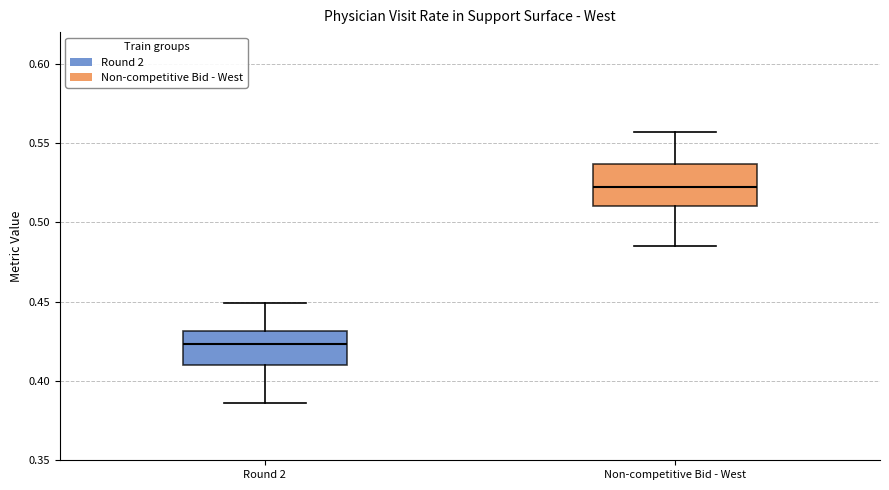

Reading left to right, transcribe this box plot: for each box, give where its median line is, the range the box spans, and where its two whiskers end, as read against the y-axis. The values are not printed on the chart, so give them approximately, as read against the axis.

Round 2: median 0.425, box 0.410 to 0.430, whiskers 0.385 to 0.450
Non-competitive Bid - West: median 0.520, box 0.510 to 0.535, whiskers 0.485 to 0.555